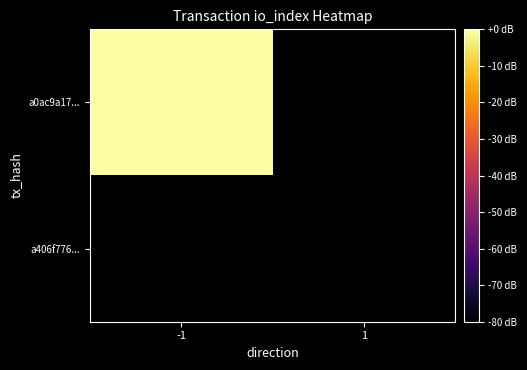

Reading right to left, transcribe all the data shown in this chart.

a0ac9a17...: 1=-80	-1=0
a406f776...: 1=-80	-1=-80